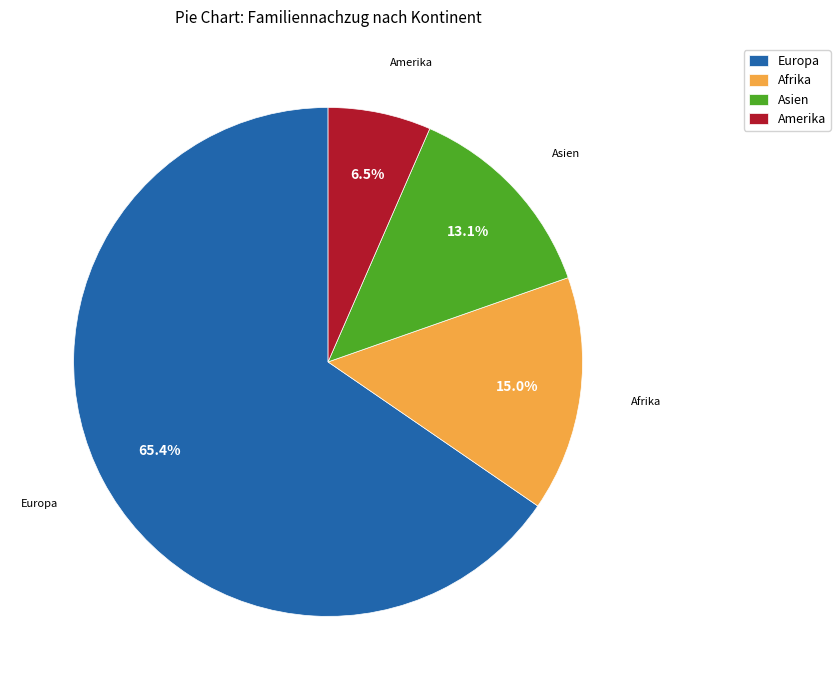

To the nearest percent, what percentage of the pie is Asien?

13%